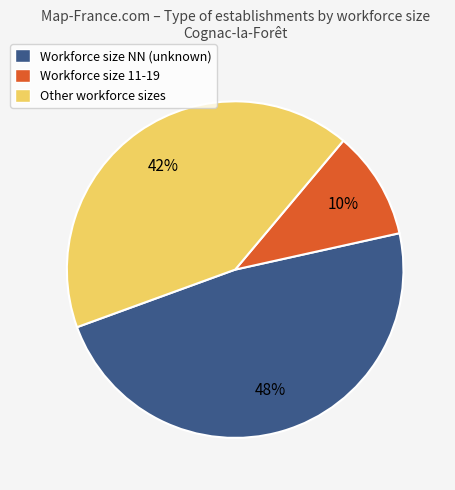

To the nearest percent, what percentage of the pie is Workforce size NN (unknown)?

48%